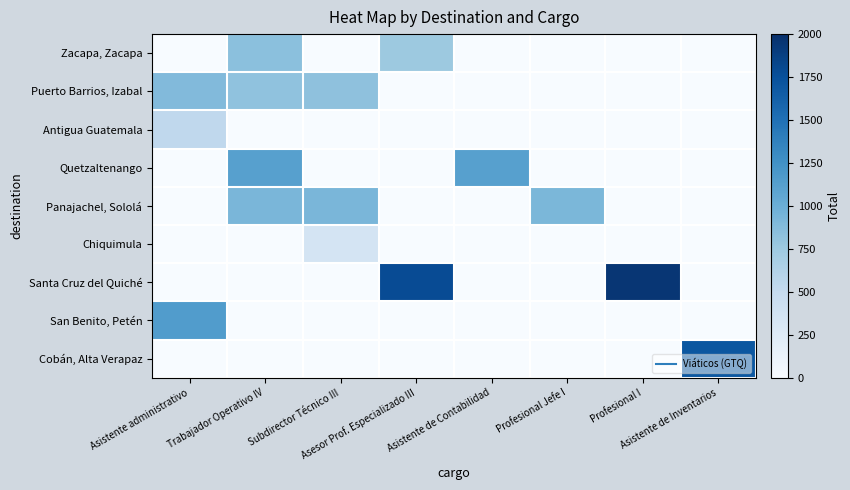

Reading right to left, list all the values displayed in this chart.

Zacapa, Zacapa: Asistente de Inventarios=0.0	Profesional I=0.0	Profesional Jefe I=0.0	Asistente de Contabilidad=0.0	Asesor Prof. Especializado III=754.0	Subdirector Técnico III=0.0	Trabajador Operativo IV=843.0	Asistente administrativo=0.0
Puerto Barrios, Izabal: Asistente de Inventarios=0.0	Profesional I=0.0	Profesional Jefe I=0.0	Asistente de Contabilidad=0.0	Asesor Prof. Especializado III=0.0	Subdirector Técnico III=828.0	Trabajador Operativo IV=813.0	Asistente administrativo=888.0
Antigua Guatemala: Asistente de Inventarios=0.0	Profesional I=0.0	Profesional Jefe I=0.0	Asistente de Contabilidad=0.0	Asesor Prof. Especializado III=0.0	Subdirector Técnico III=0.0	Trabajador Operativo IV=0.0	Asistente administrativo=536.8
Quetzaltenango: Asistente de Inventarios=0.0	Profesional I=0.0	Profesional Jefe I=0.0	Asistente de Contabilidad=1122.8	Asesor Prof. Especializado III=0.0	Subdirector Técnico III=0.0	Trabajador Operativo IV=1123.8	Asistente administrativo=0.0
Panajachel, Sololá: Asistente de Inventarios=0.0	Profesional I=0.0	Profesional Jefe I=920.0	Asistente de Contabilidad=0.0	Asesor Prof. Especializado III=0.0	Subdirector Técnico III=924.0	Trabajador Operativo IV=924.0	Asistente administrativo=0.0
Chiquimula: Asistente de Inventarios=0.0	Profesional I=0.0	Profesional Jefe I=0.0	Asistente de Contabilidad=0.0	Asesor Prof. Especializado III=0.0	Subdirector Técnico III=344.0	Trabajador Operativo IV=0.0	Asistente administrativo=0.0
Santa Cruz del Quiché: Asistente de Inventarios=0.0	Profesional I=1951.5	Profesional Jefe I=0.0	Asistente de Contabilidad=0.0	Asesor Prof. Especializado III=1784.5	Subdirector Técnico III=0.0	Trabajador Operativo IV=0.0	Asistente administrativo=0.0
San Benito, Petén: Asistente de Inventarios=0.0	Profesional I=0.0	Profesional Jefe I=0.0	Asistente de Contabilidad=0.0	Asesor Prof. Especializado III=0.0	Subdirector Técnico III=0.0	Trabajador Operativo IV=0.0	Asistente administrativo=1150.8
Cobán, Alta Verapaz: Asistente de Inventarios=1698.0	Profesional I=0.0	Profesional Jefe I=0.0	Asistente de Contabilidad=0.0	Asesor Prof. Especializado III=0.0	Subdirector Técnico III=0.0	Trabajador Operativo IV=0.0	Asistente administrativo=0.0